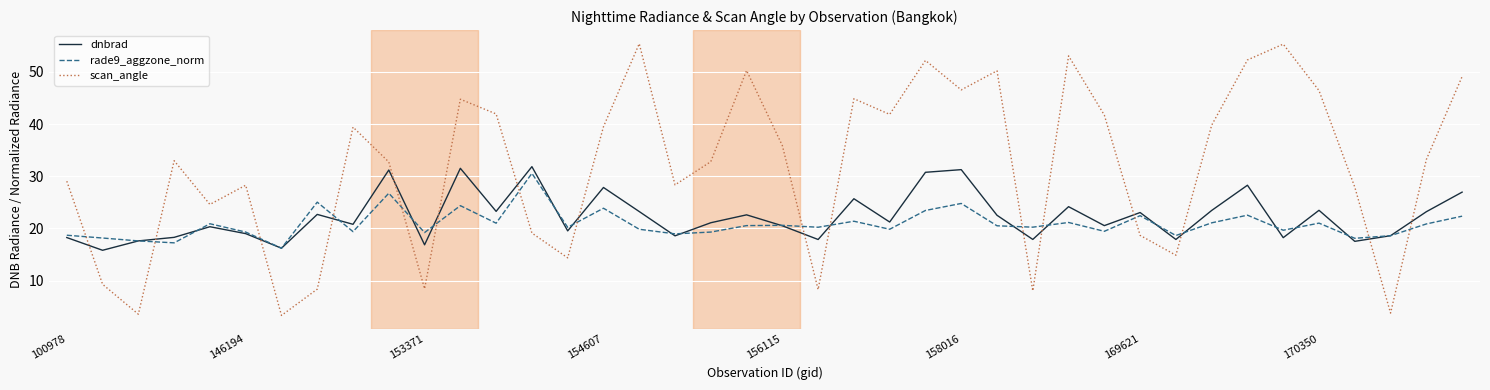

Which series has the largest range (max minus min)?

scan_angle